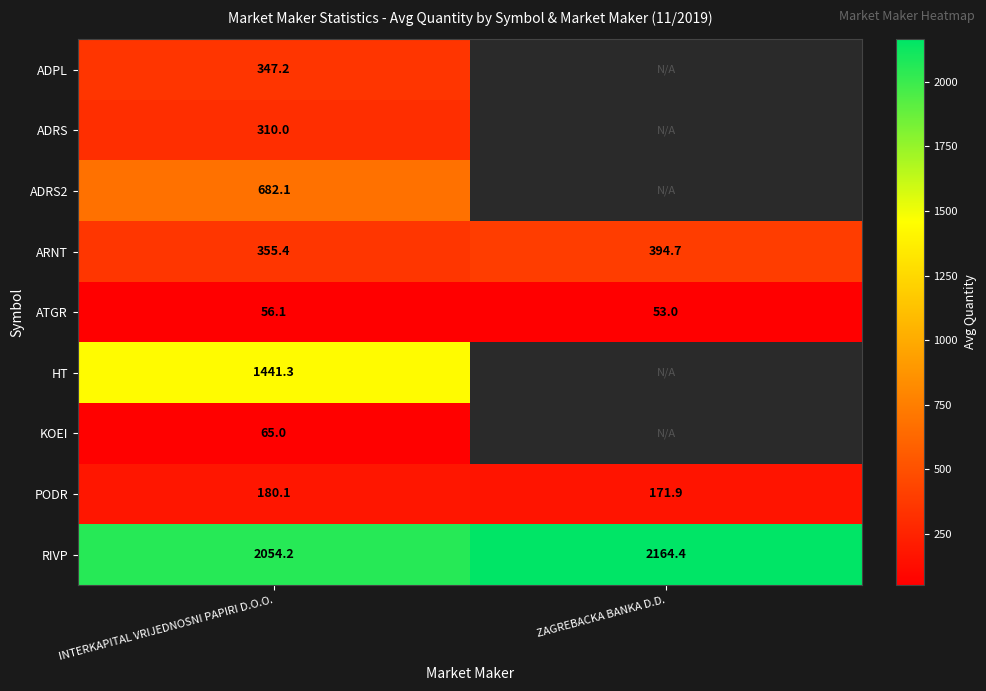

Which category has the highest value in the RIVP series?

ZAGREBACKA BANKA D.D.